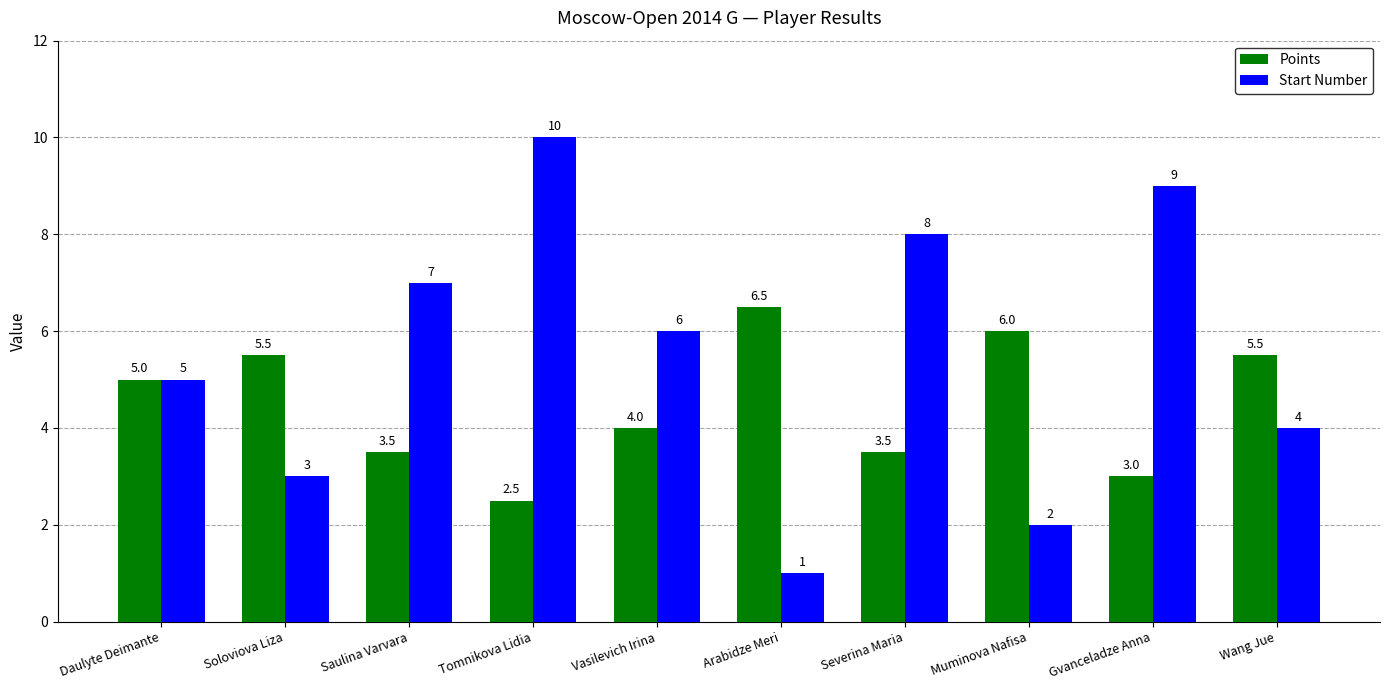

At Arabidze Meri, list the series in order from largest to smallest.

Points, Start Number